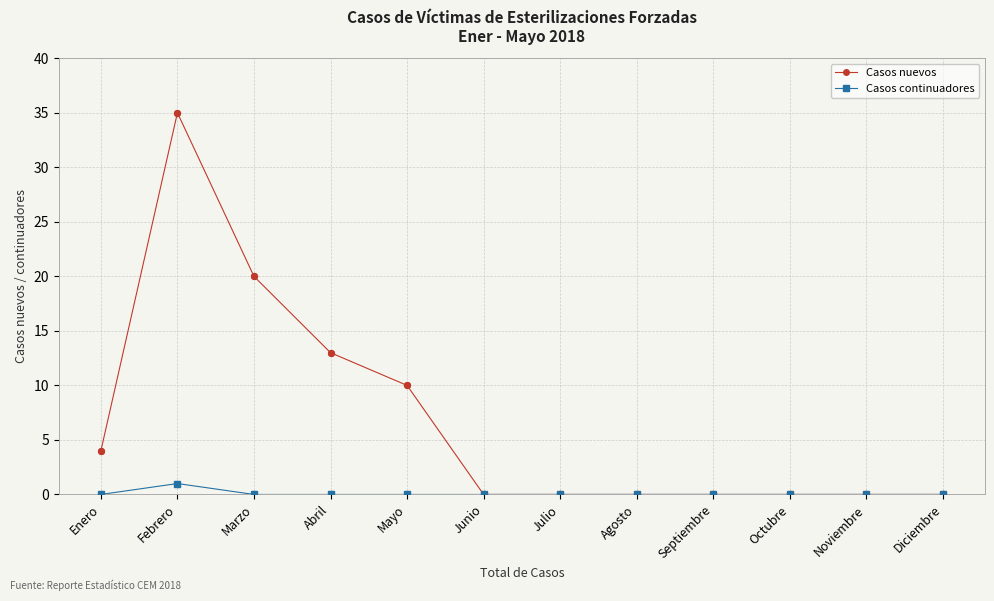

Which series has the largest range (max minus min)?

Casos nuevos